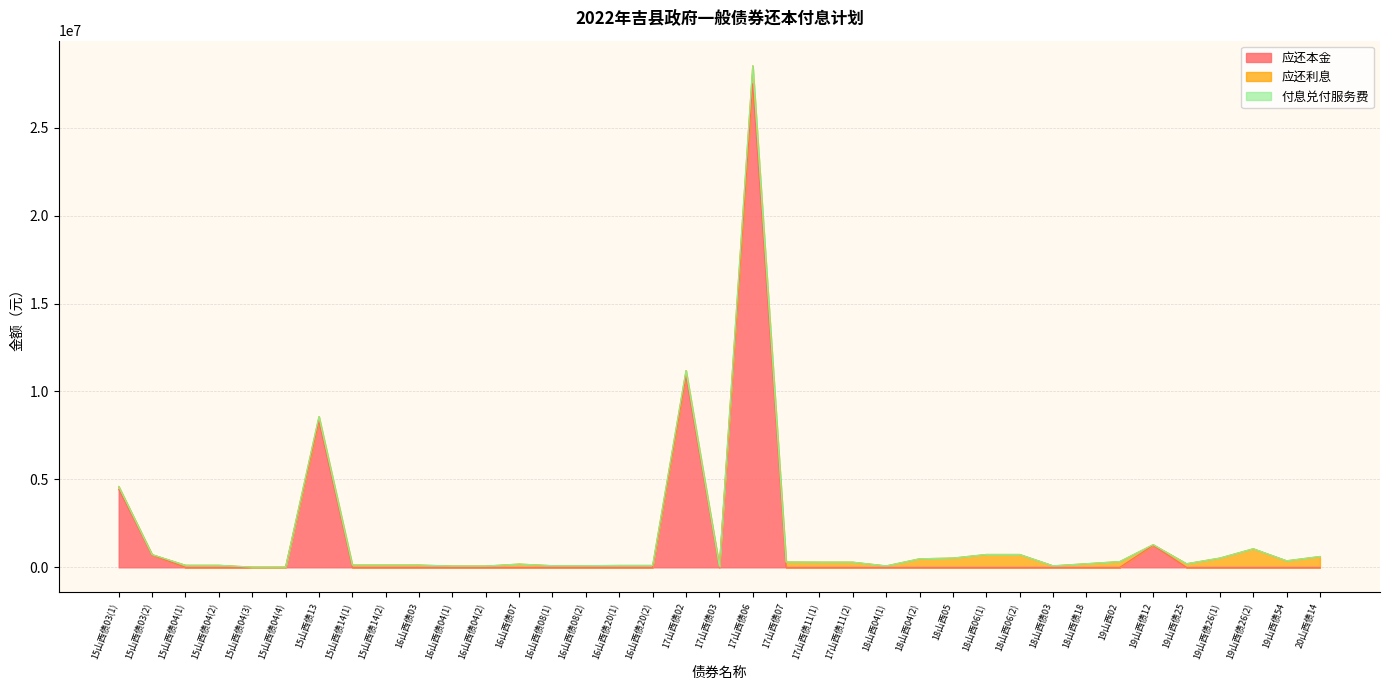

At which category does 付息兑付服务费 reach its first local peak?

15山西债13